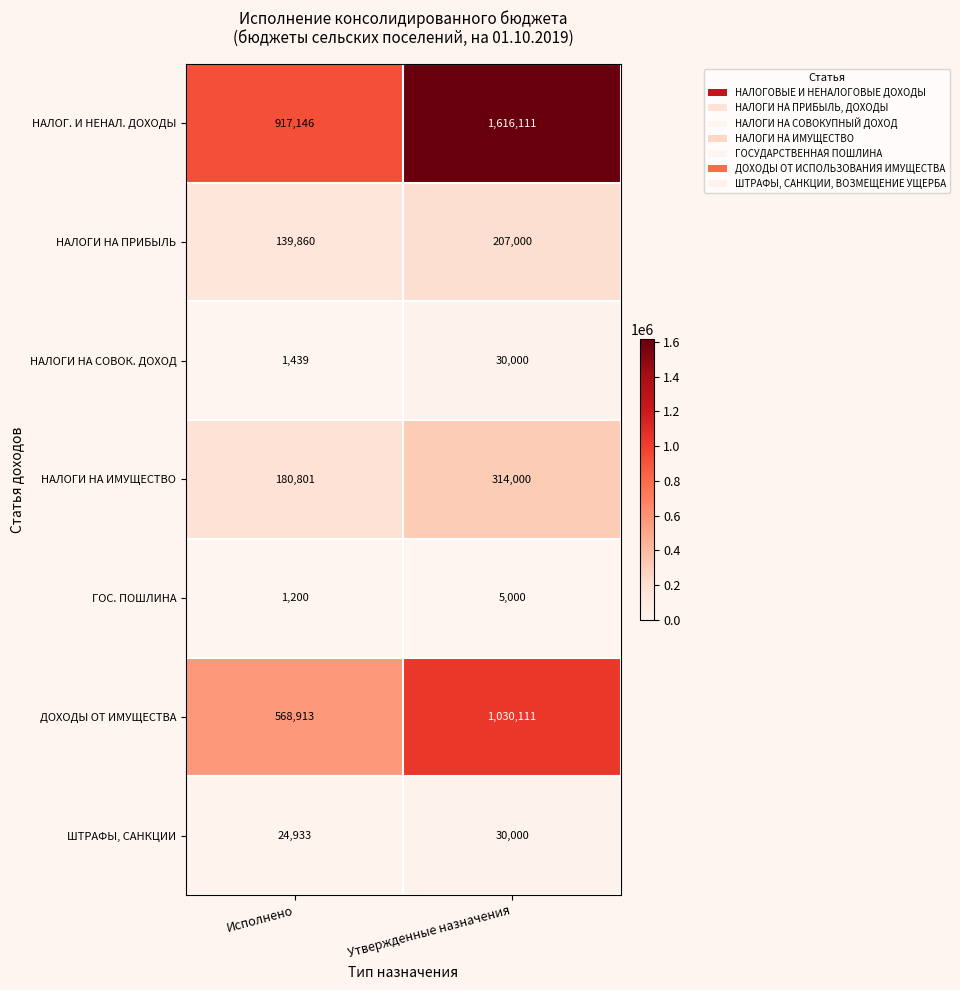

Rank the categories by ШТРАФЫ, САНКЦИИ value from highest to lowest.

Утвержденные назначения, Исполнено